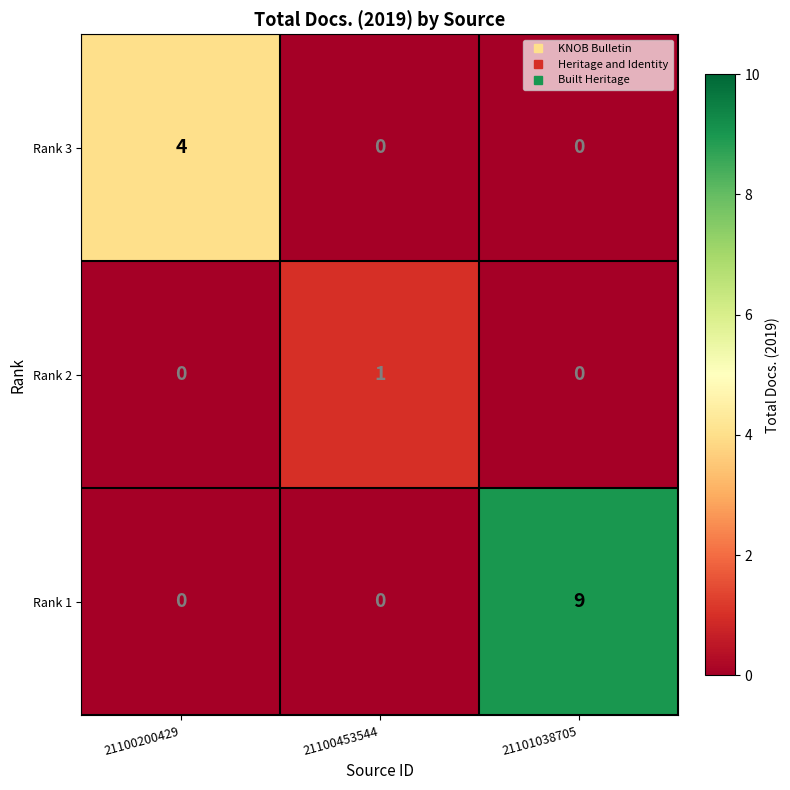

The Rank 3 series shows -1 at 21100453544. True or false?

False